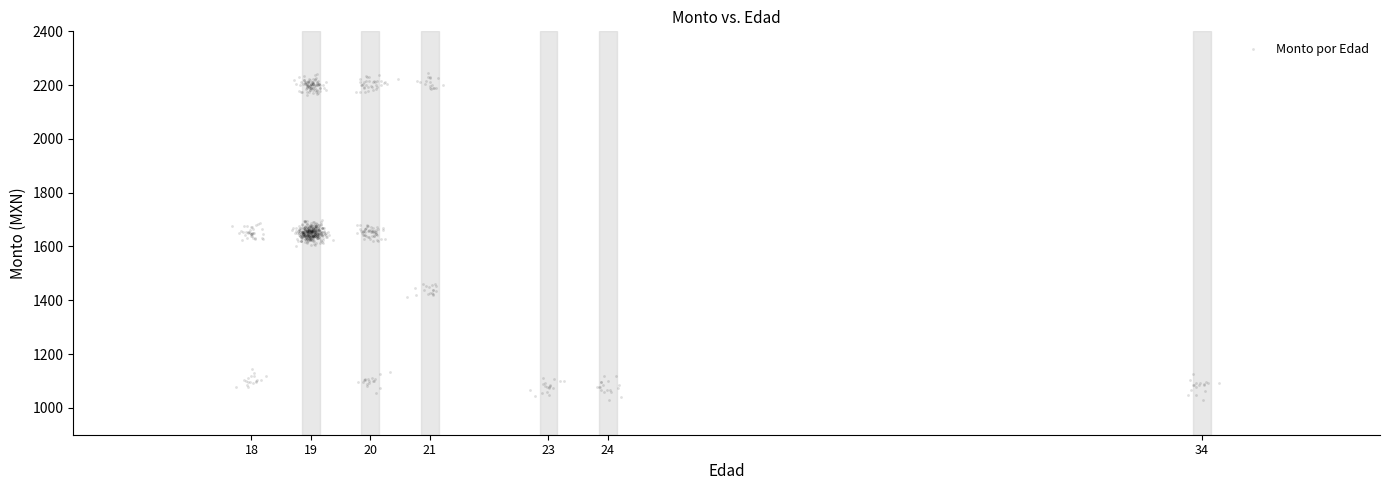

What is the range of Y values (max minus min)?

1215.4